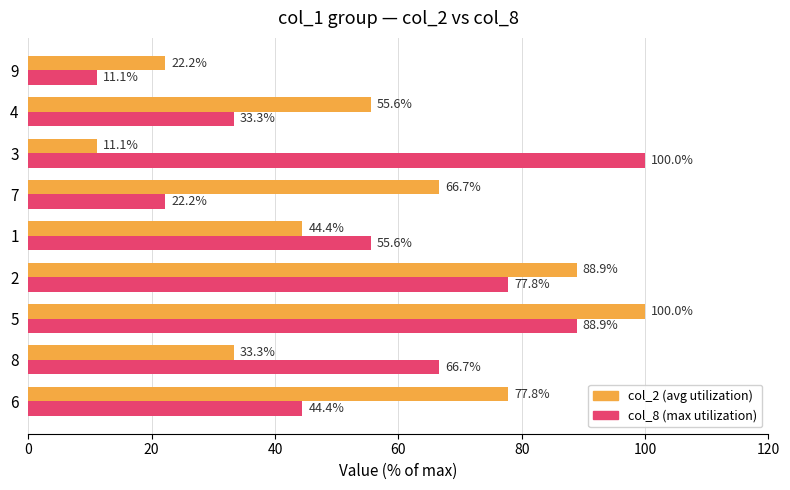

What is the difference between the highest and lowest values at 2?

11.1